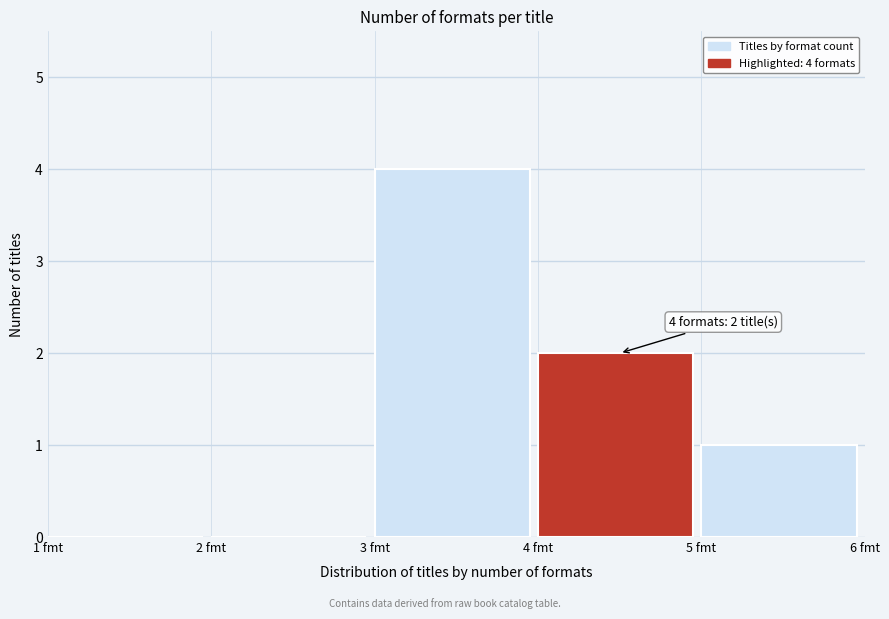

Over which range of the x-axis is the bar tallest?

3 to 4